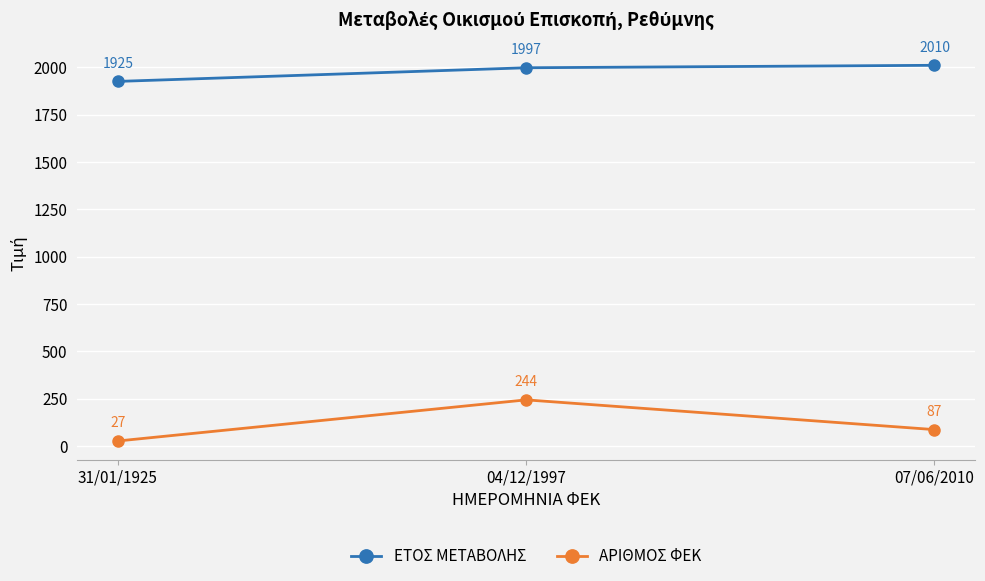

What is the average value of the ΕΤΟΣ ΜΕΤΑΒΟΛΗΣ series?

1977